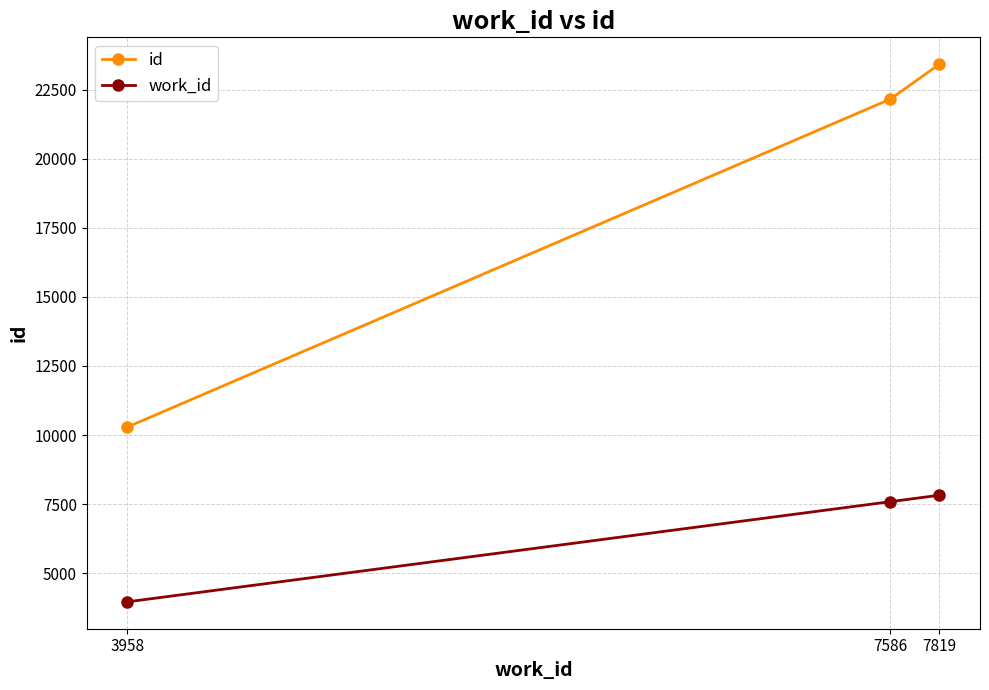

Reading left to right, transcribe all the data shown in this chart.

id: 3958=10289	7586=22165	7819=23428
work_id: 3958=3958	7586=7586	7819=7819